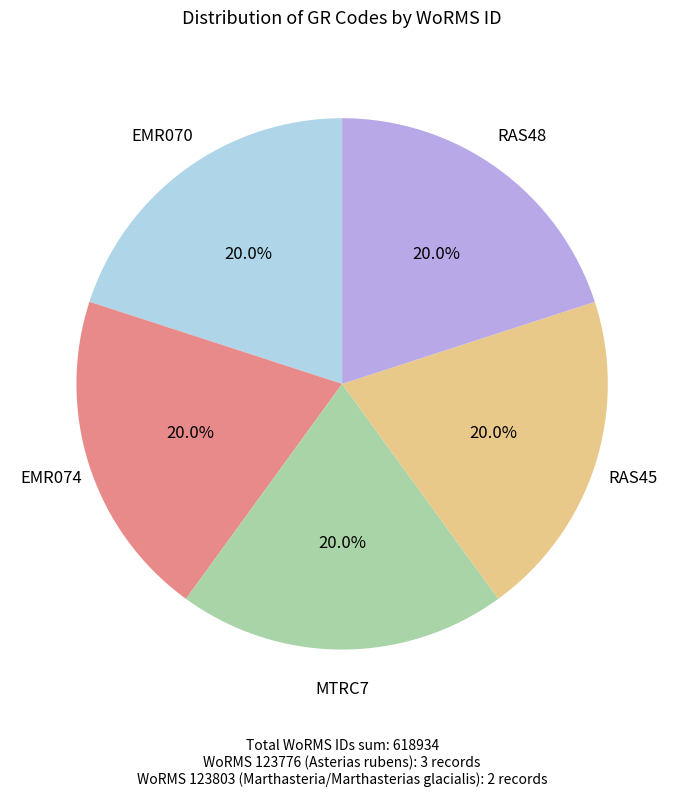

Combined, what portion of the pie is RAS45 and RAS48?

40.0%